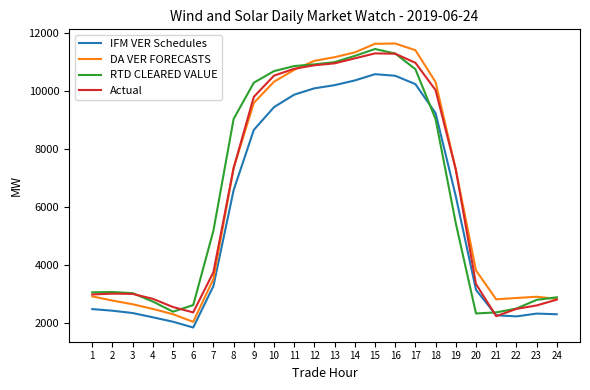

Rank the series by their maximum value, from lowest to highest.

IFM VER Schedules, Actual, RTD CLEARED VALUE, DA VER FORECASTS